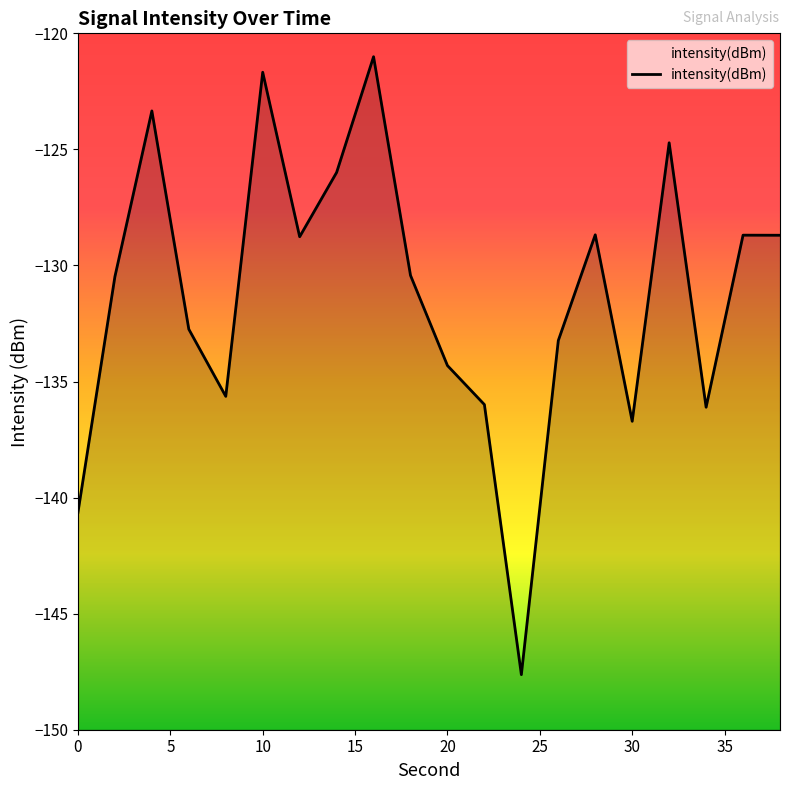

How many lines are shown in the chart?

1